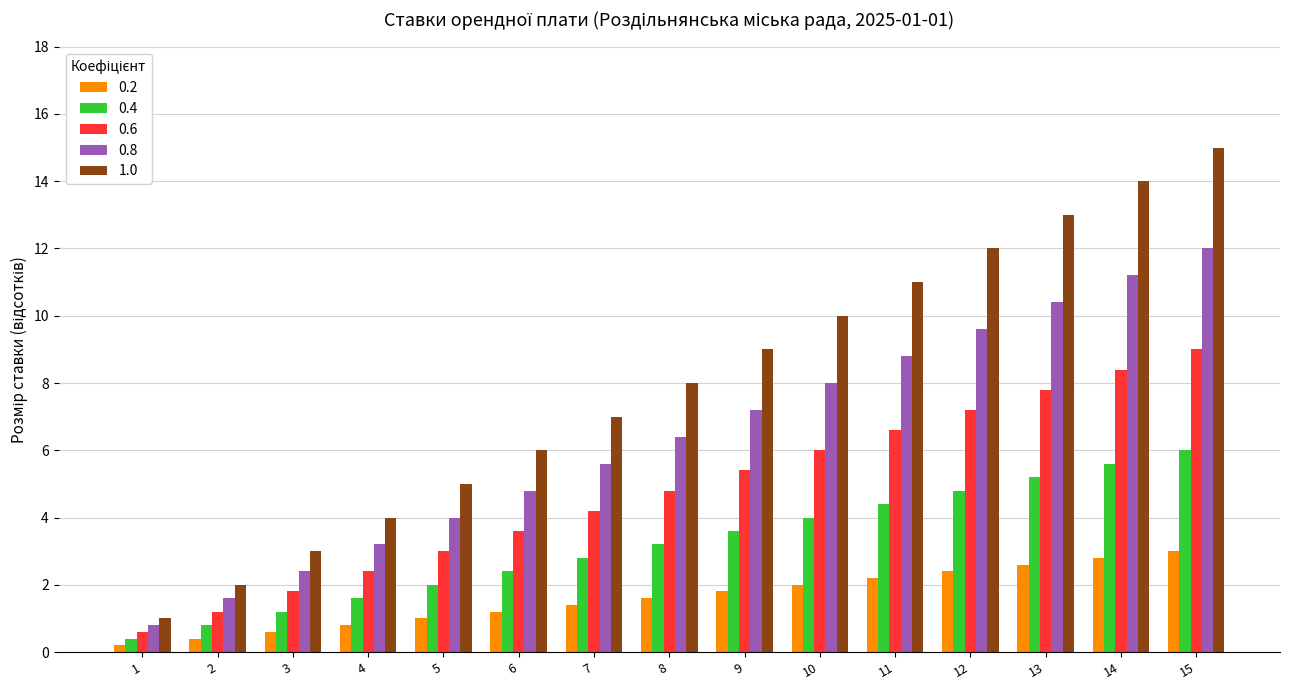

Which series has the widest spread of values?

1.0